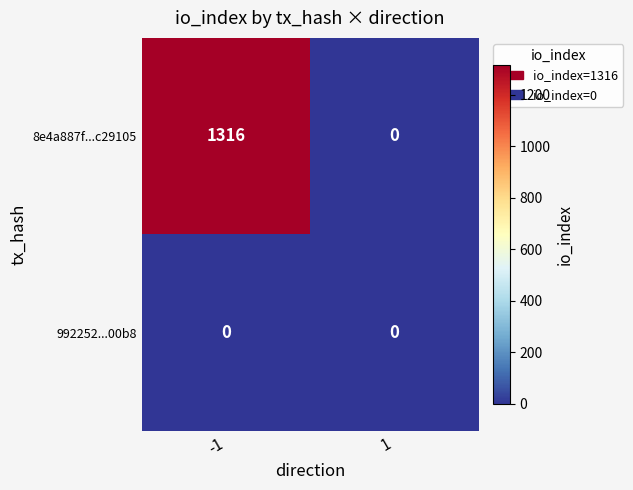

List the series in order of their overall mean, lowest first.

992252...00b8, 8e4a887f...c29105